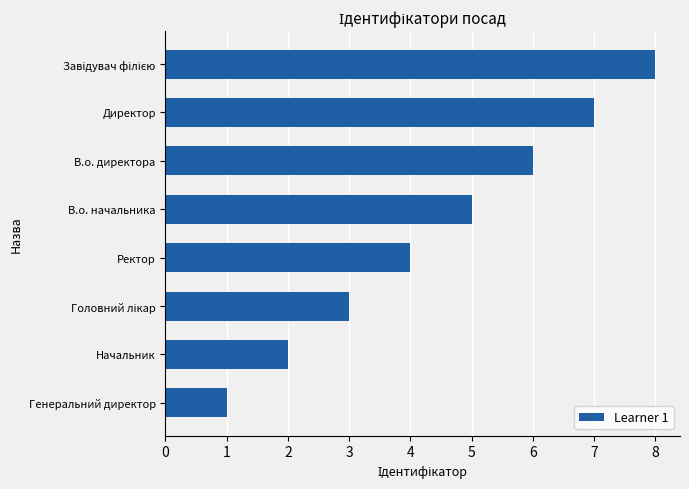

What is the difference between the maximum and minimum values?

7